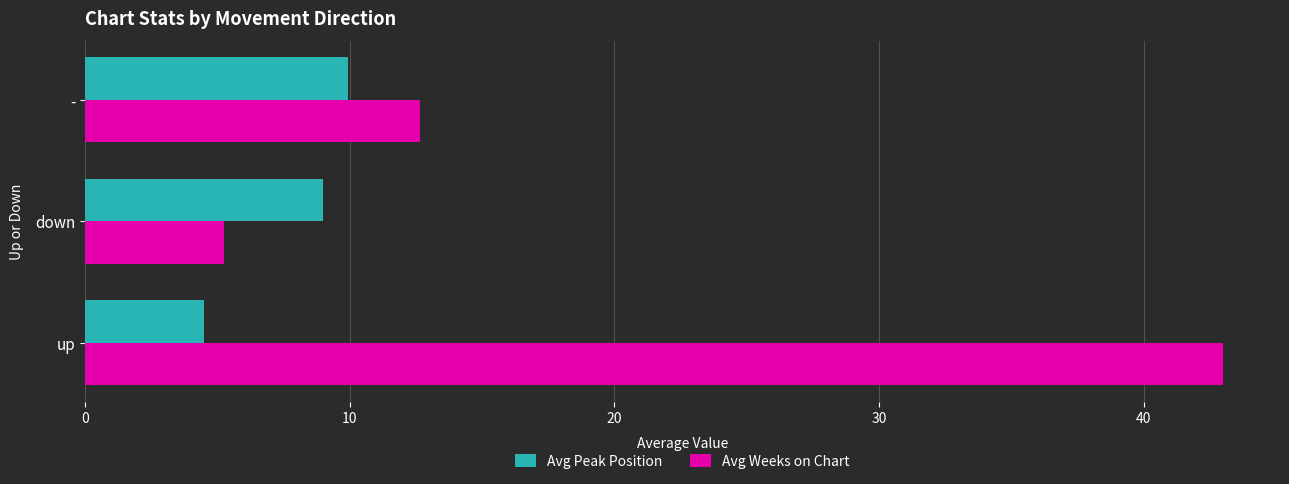

What is the difference between the Avg Weeks on Chart values at - and up?

30.3